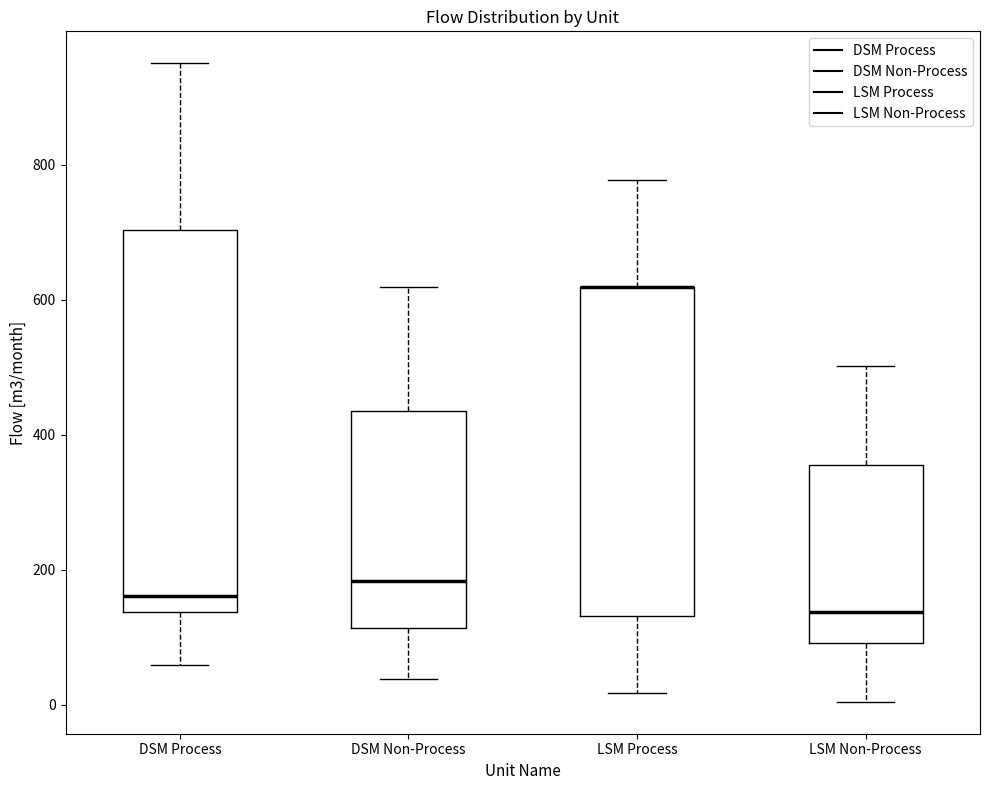

Reading left to right, transcribe this box plot: for each box, give where its median line is, the range the box spans, and where its two whiskers end, as read against the y-axis. The values are not printed on the chart, so give them approximately, as read against the axis.

DSM Process: median 160, box 140 to 700, whiskers 60 to 960
DSM Non-Process: median 180, box 120 to 440, whiskers 40 to 620
LSM Process: median 620 (drawn on the box's upper edge), box 140 to 620, whiskers 20 to 780
LSM Non-Process: median 140, box 100 to 360, whiskers 0 to 500